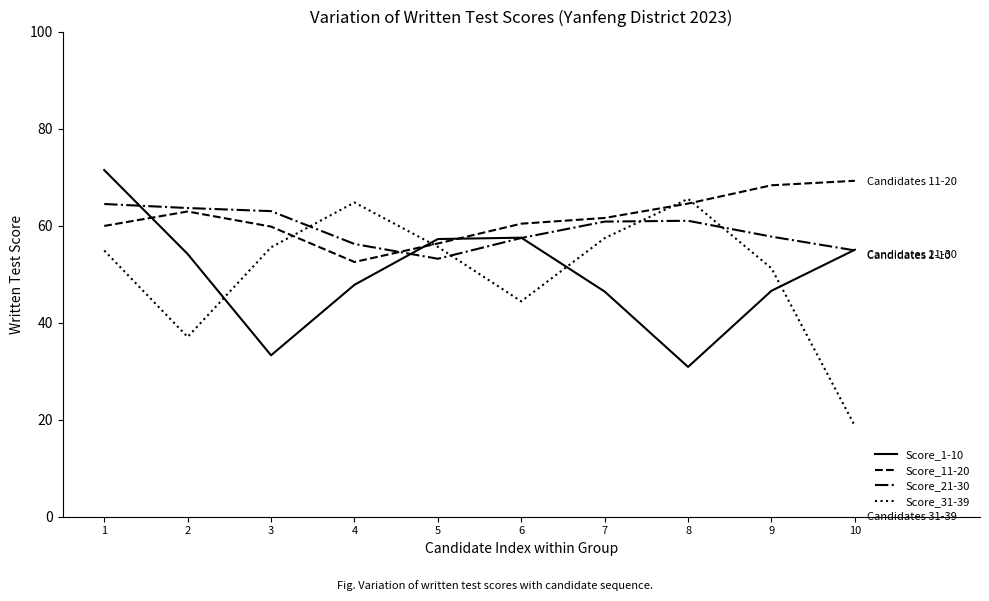

What is the difference between the highest and lowest values at 6?

16.0